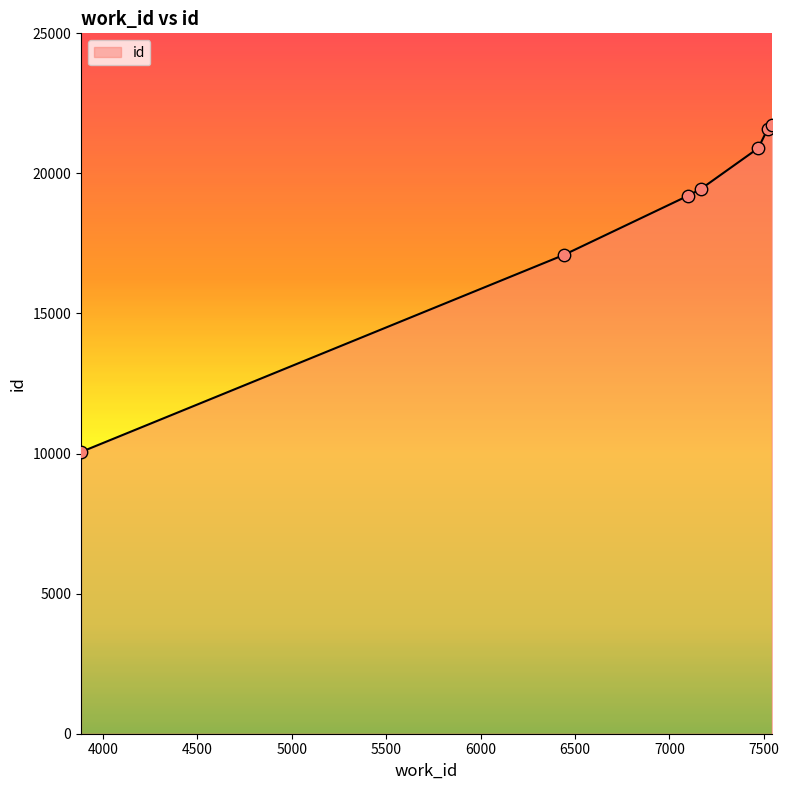

What is the minimum value shown in the chart?

10057